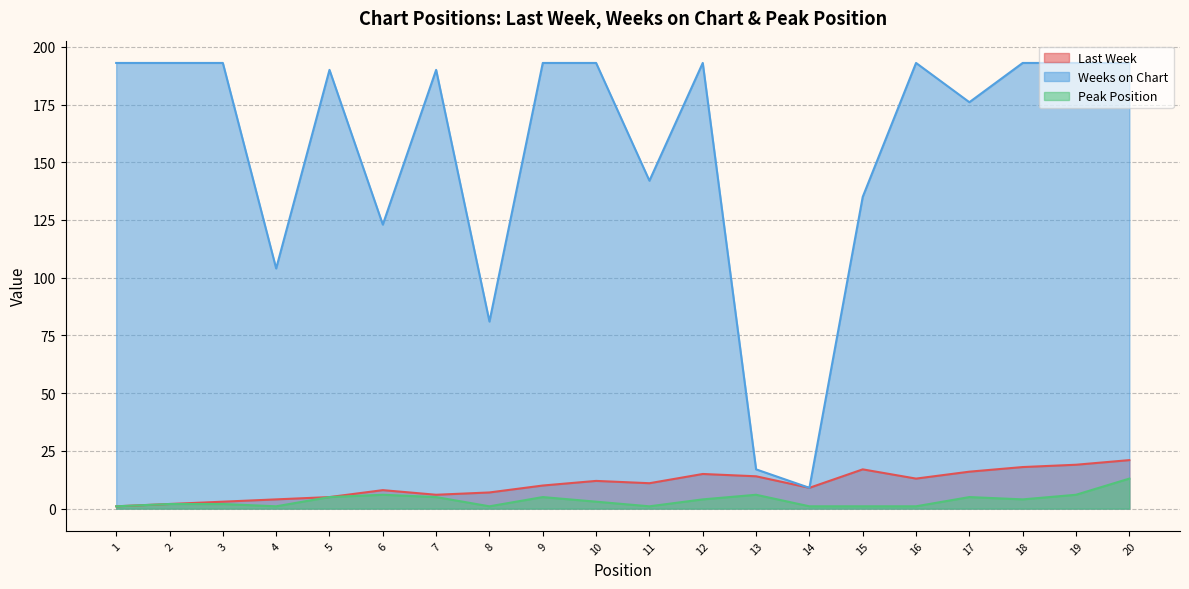

How many lines are shown in the chart?

3